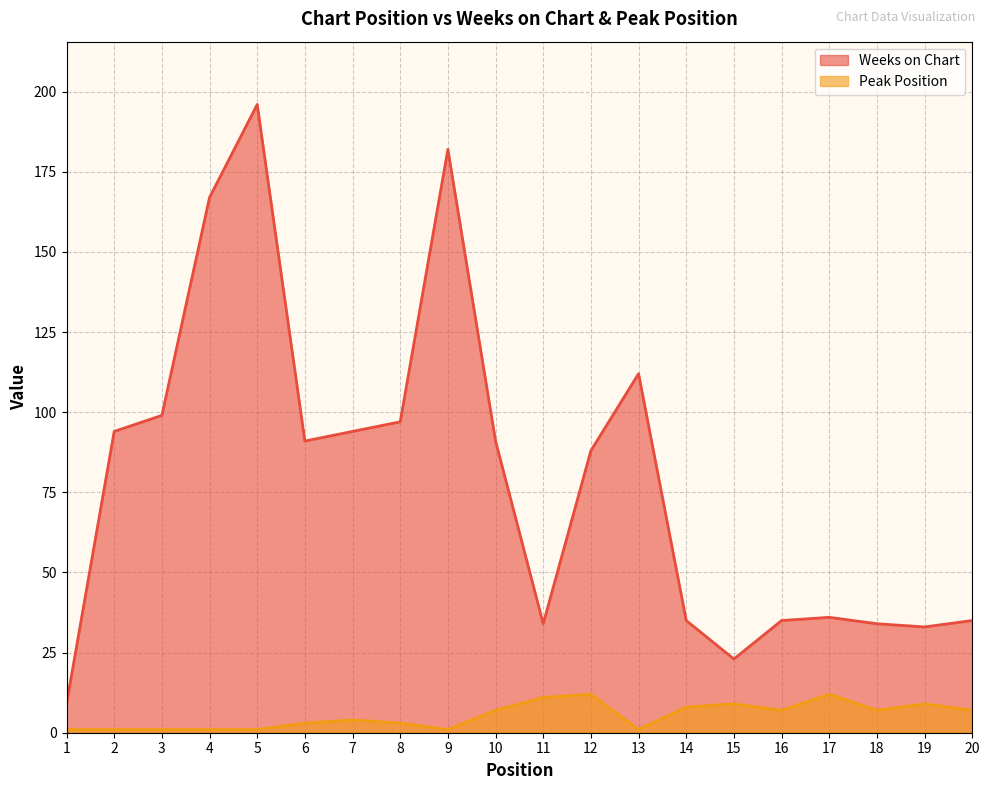

At which label does Peak Position first exceed 7?

11